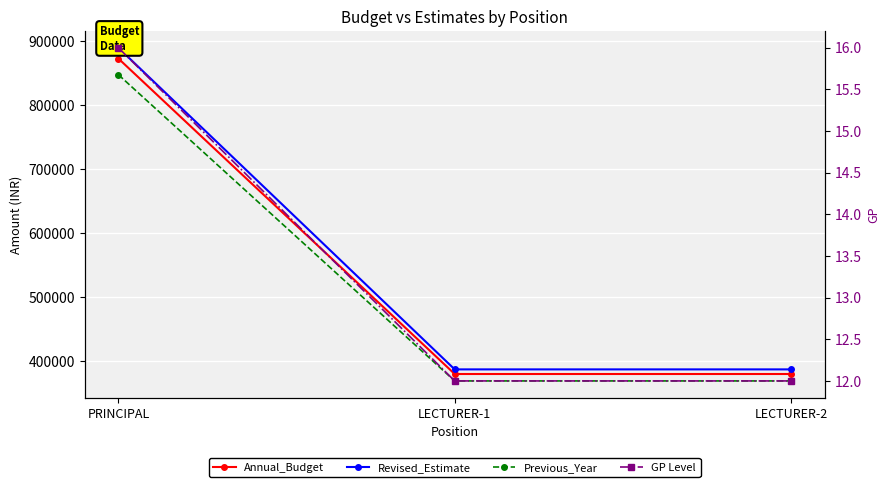

Which label corresponds to the largest value in the chart?

PRINCIPAL